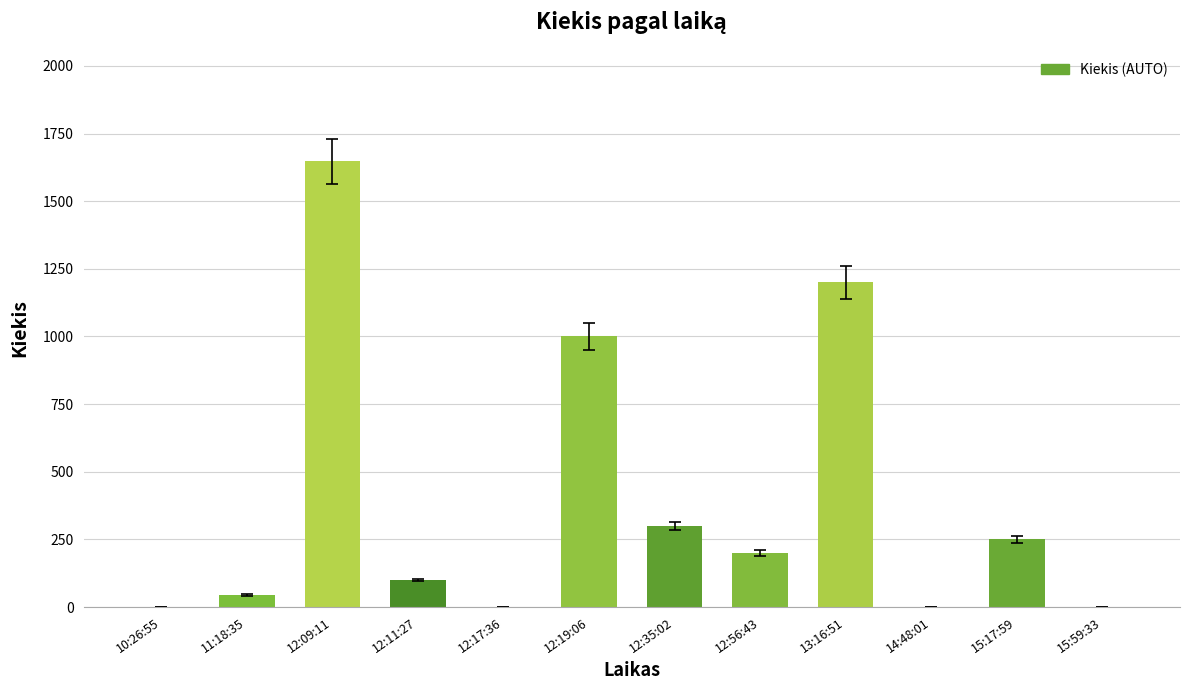

The value at 12:35:02 is 468. True or false?

False